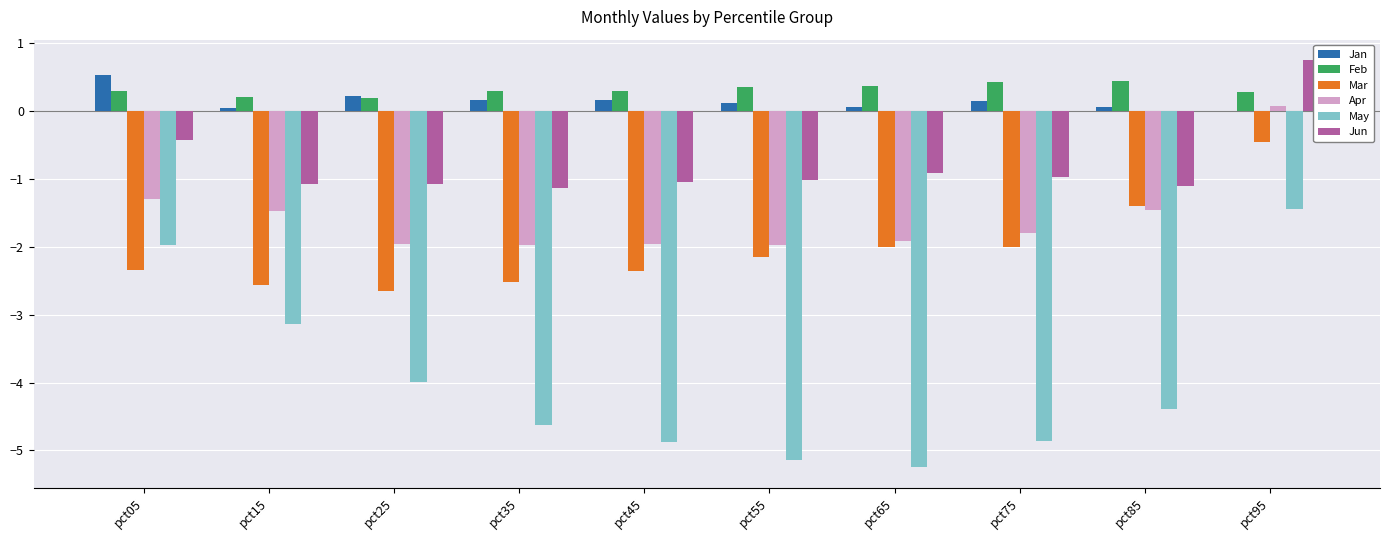

At which category is the sum across all series the highest?

pct95